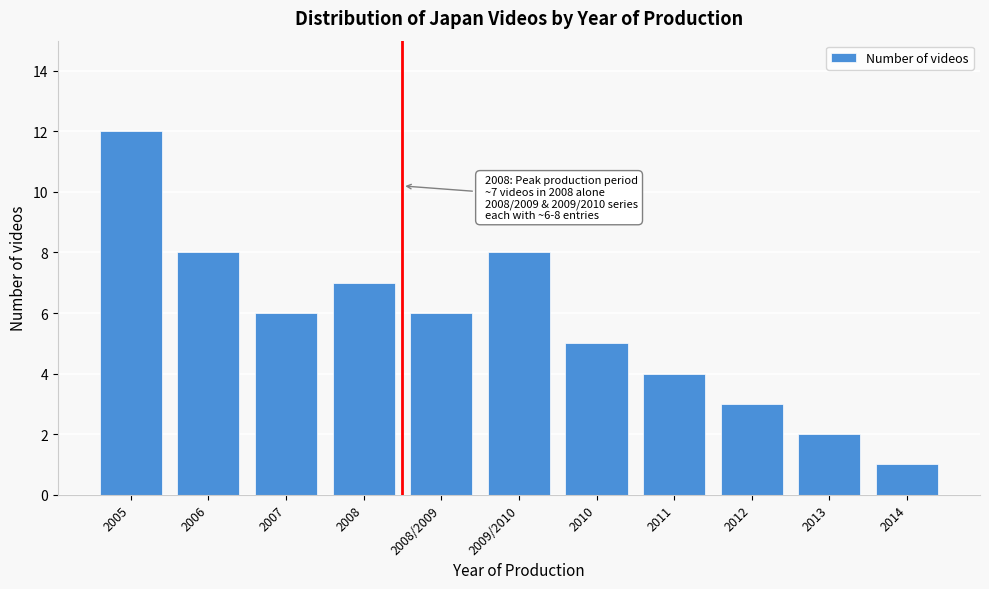

Reading left to right, transcribe all the data shown in this chart.

12	8	6	7	6	8	5	4	3	2	1